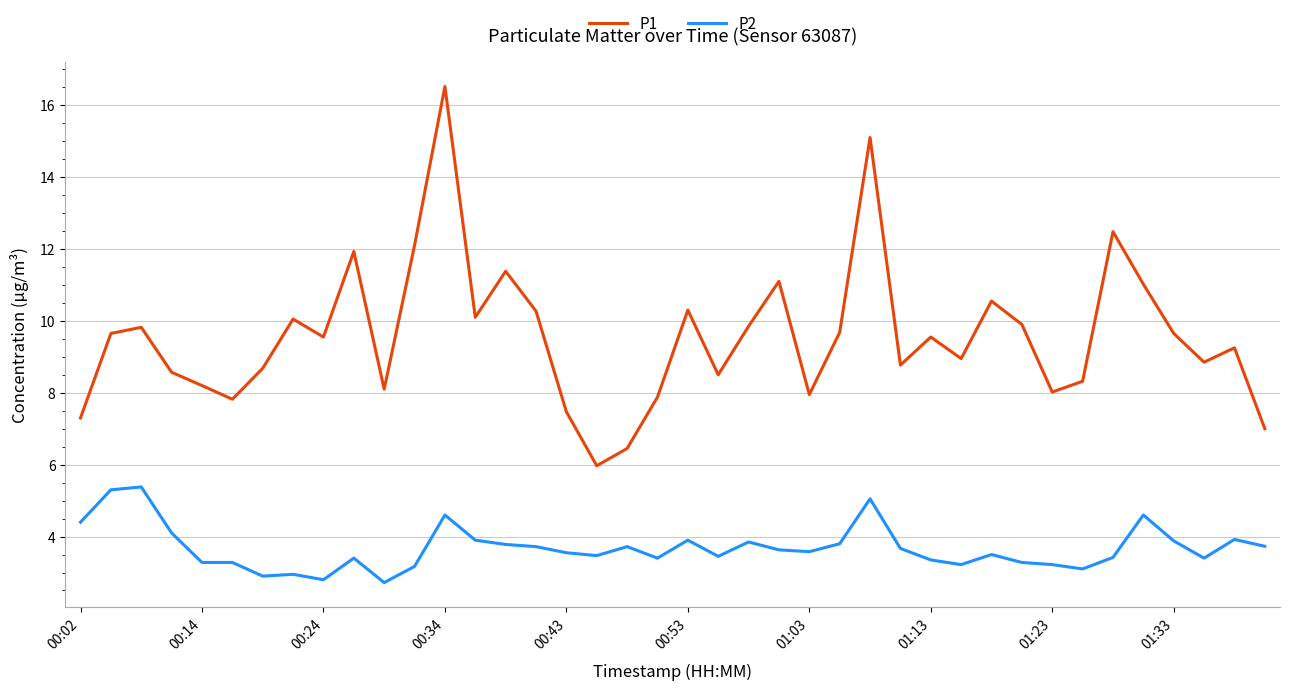

Which series has the largest total across all categories?

P1